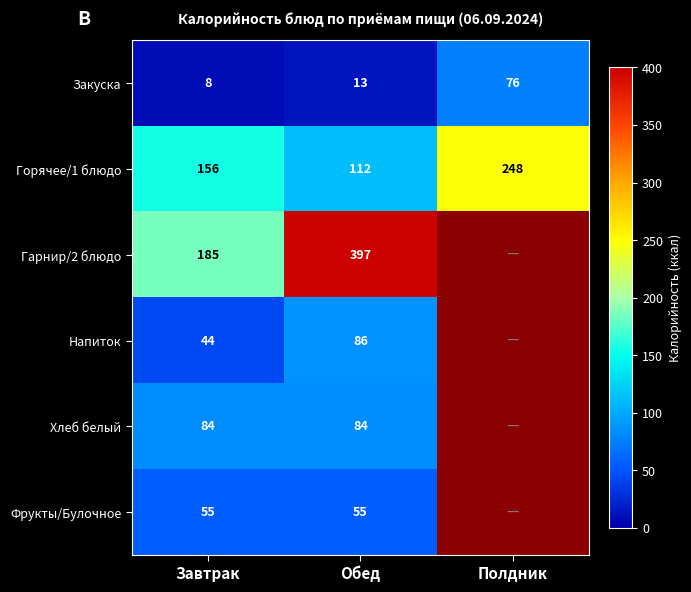

At which label is Закуска closest to 42?

Обед